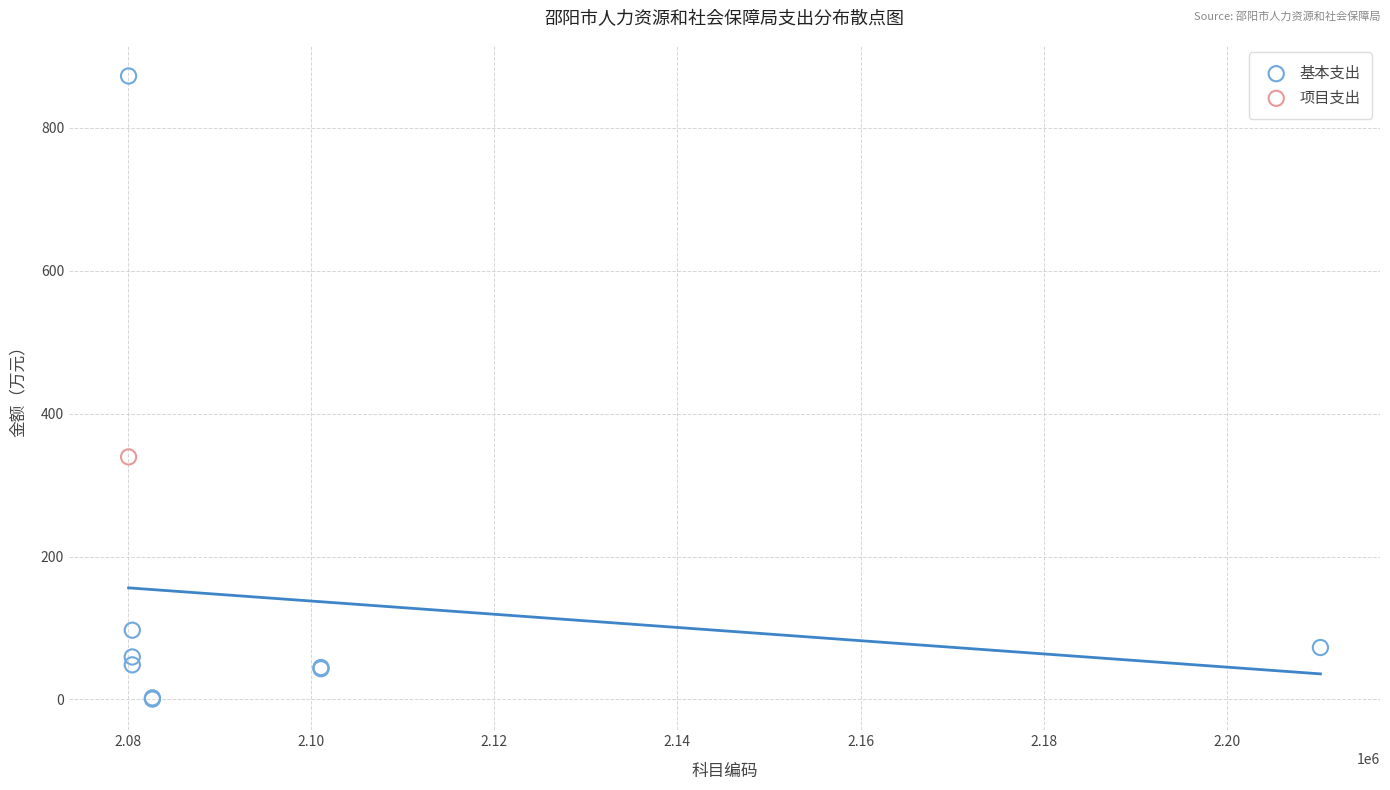

What are all the series names shown in the legend?

基本支出, 项目支出